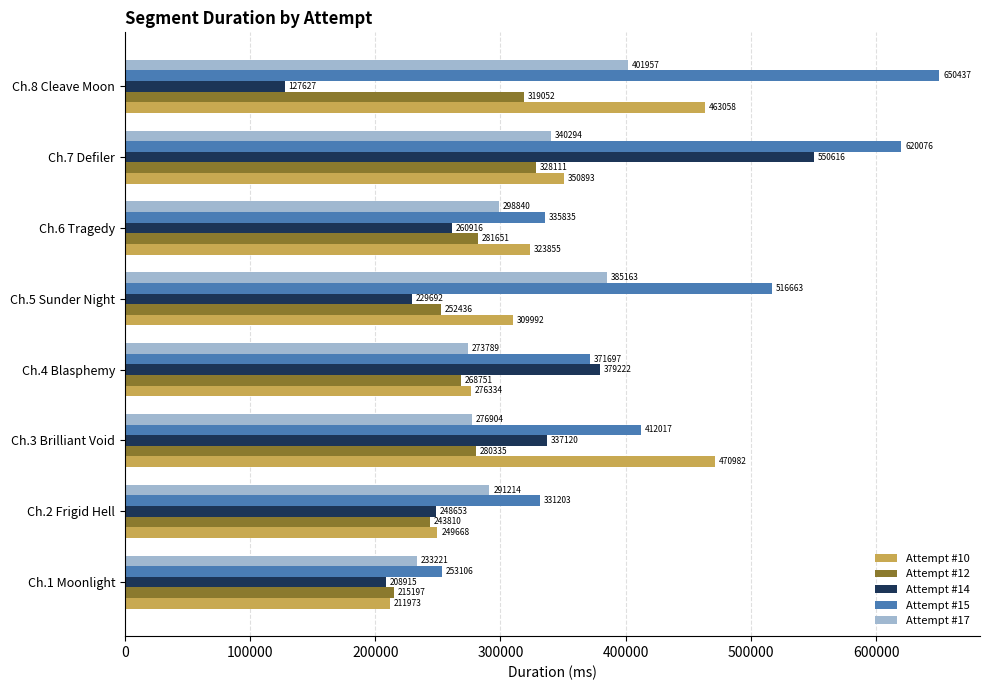

What is the sum of all Attempt #15 values?

3491034